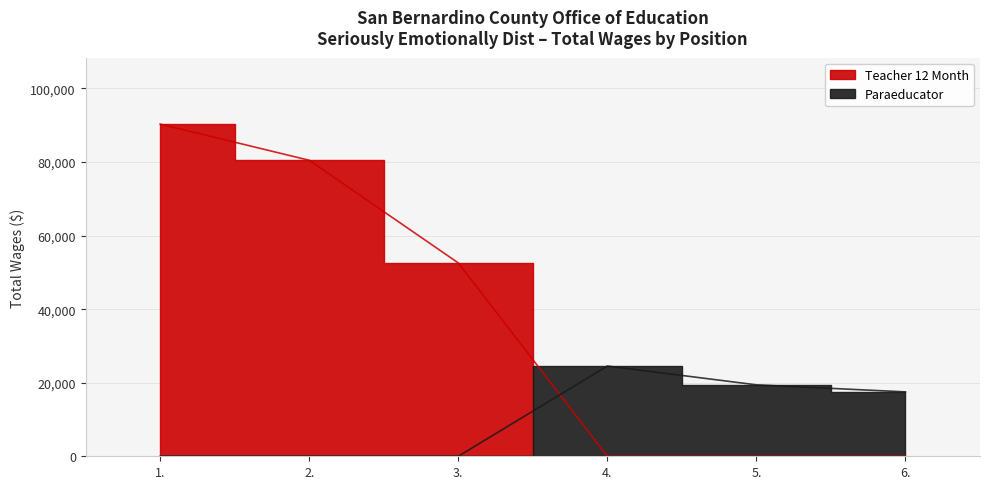

Where do Teacher 12 Month and Paraeducator first cross each other?

3. and 4.